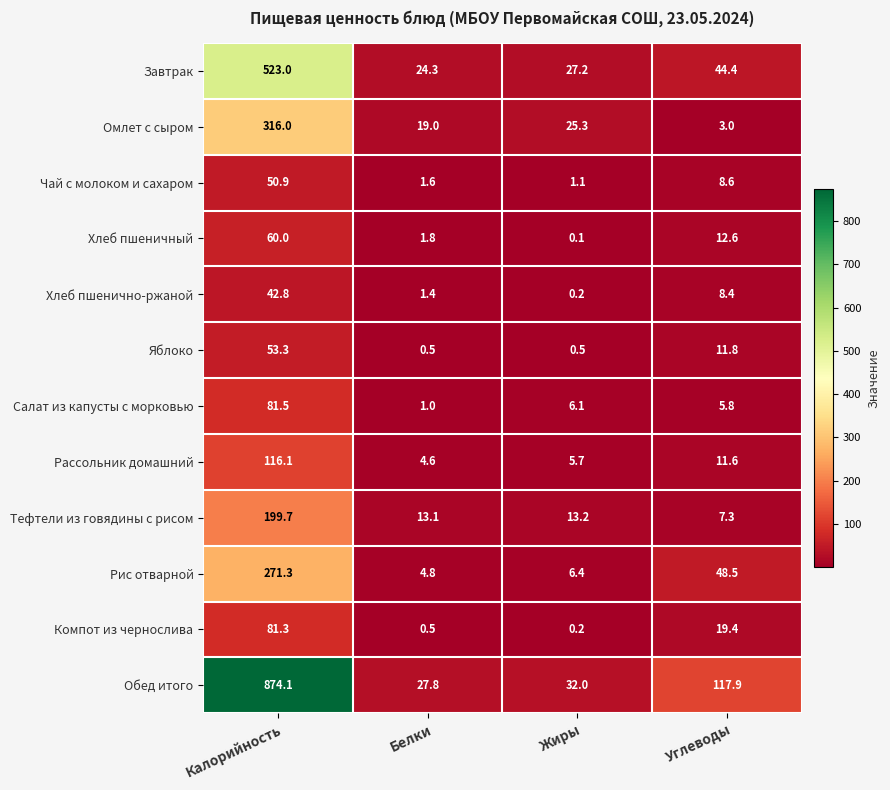

Rank the series at Калорийность from highest to lowest value.

Обед итого, Завтрак, Омлет с сыром, Рис отварной, Тефтели из говядины с рисом, Рассольник домашний, Салат из капусты с морковью, Компот из чернослива, Хлеб пшеничный, Яблоко, Чай с молоком и сахаром, Хлеб пшенично-ржаной